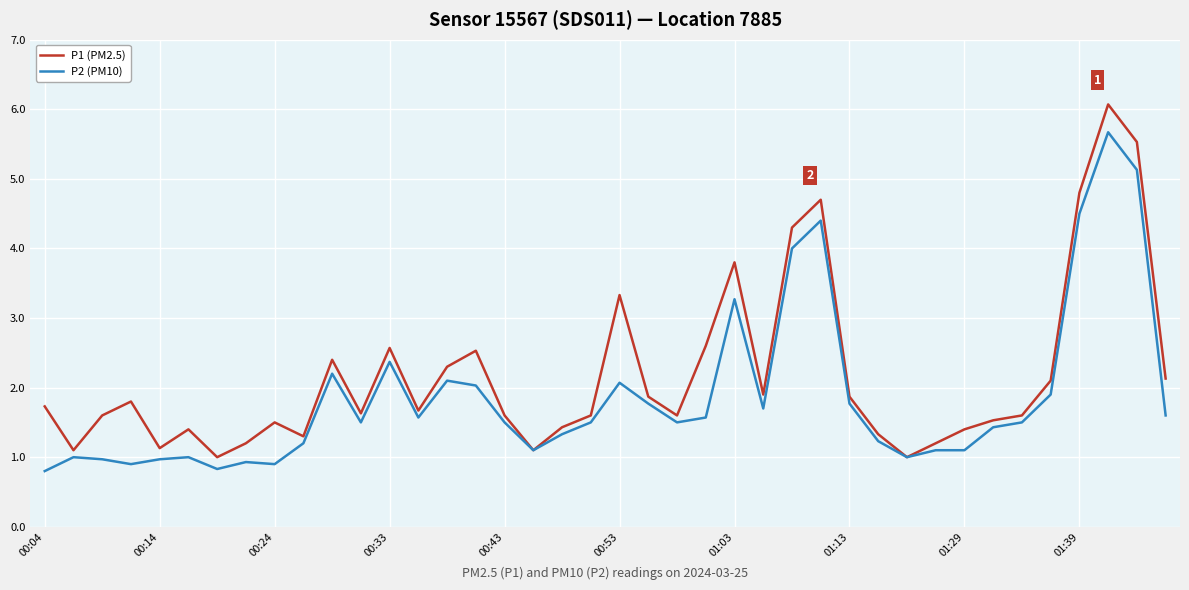

Which series has the largest range (max minus min)?

P1 (PM2.5)